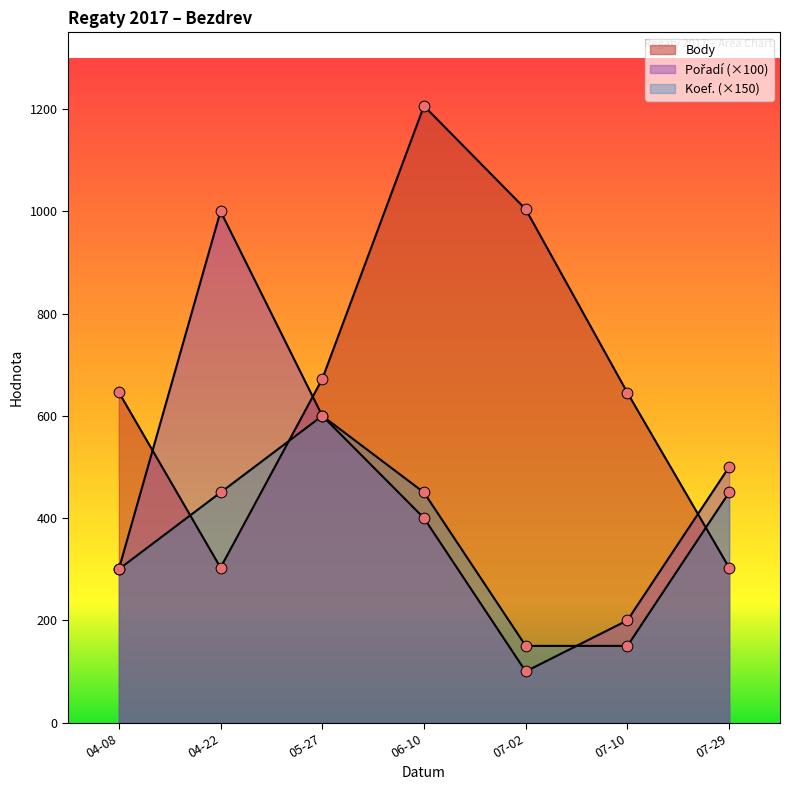

Is the value of Body at 07-10 greater than the value of Koef. at 07-10?

Yes